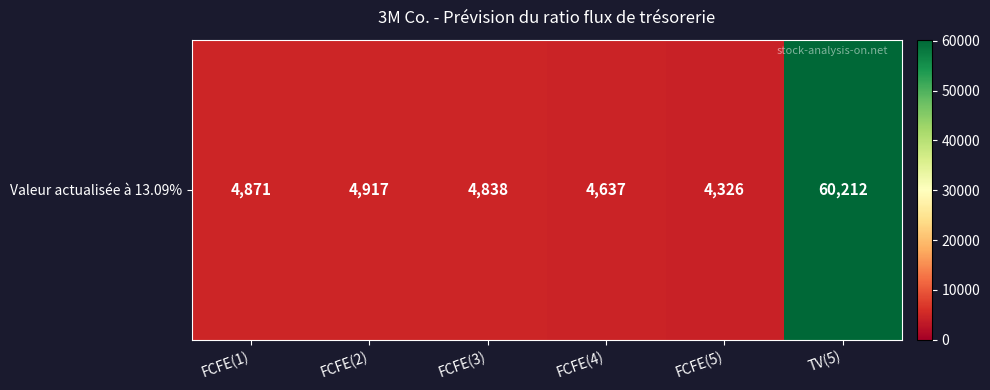

Reading left to right, list all the values displayed in this chart.

4871	4917	4838	4637	4326	60212